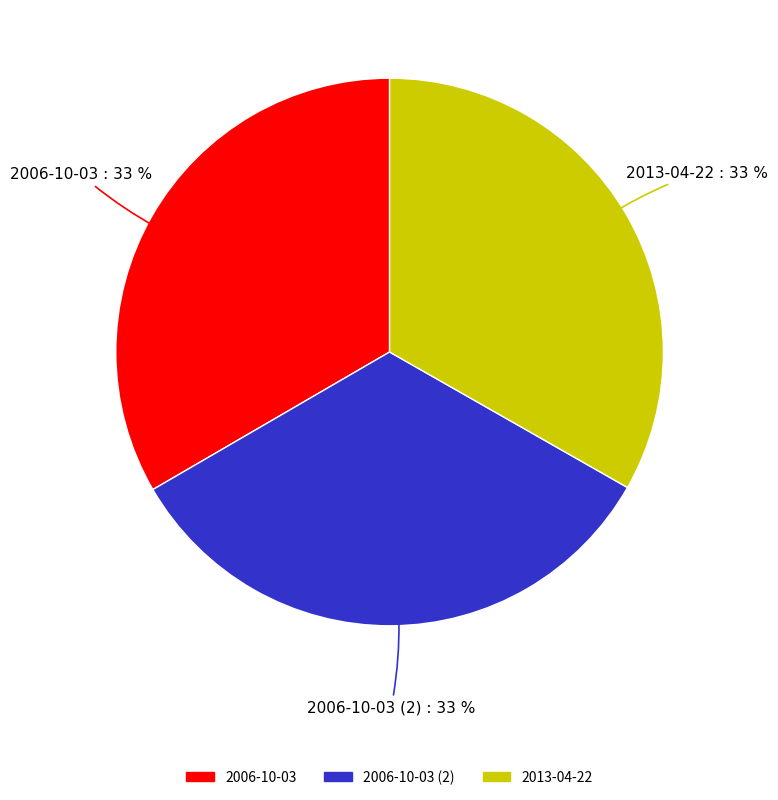

To the nearest percent, what is the average slice percentage?

33%